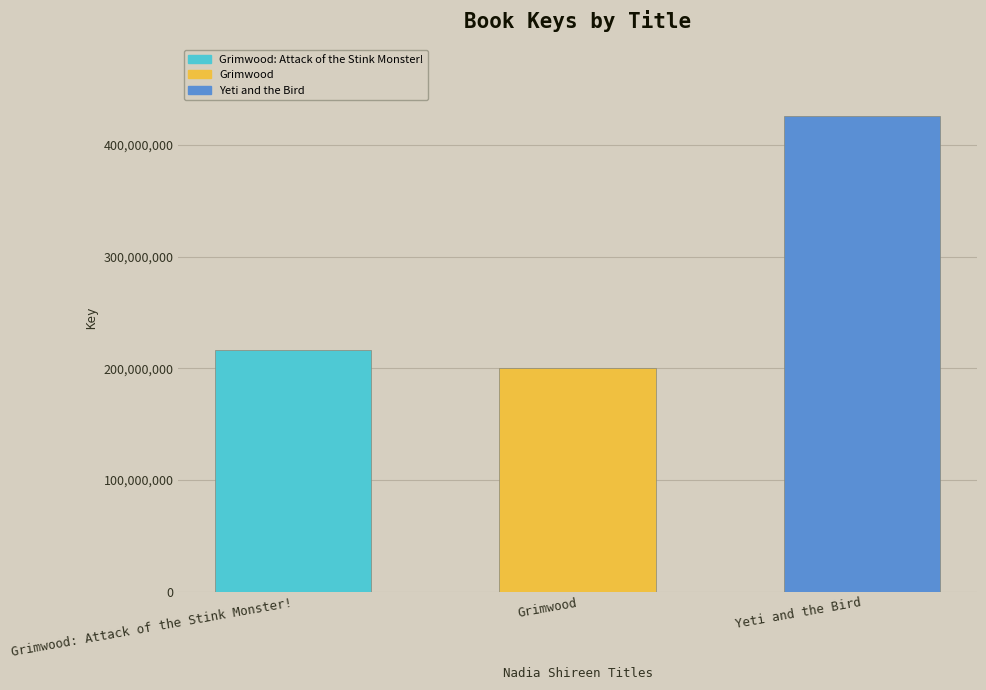

What is the label of the 2nd bar from the right?

Grimwood